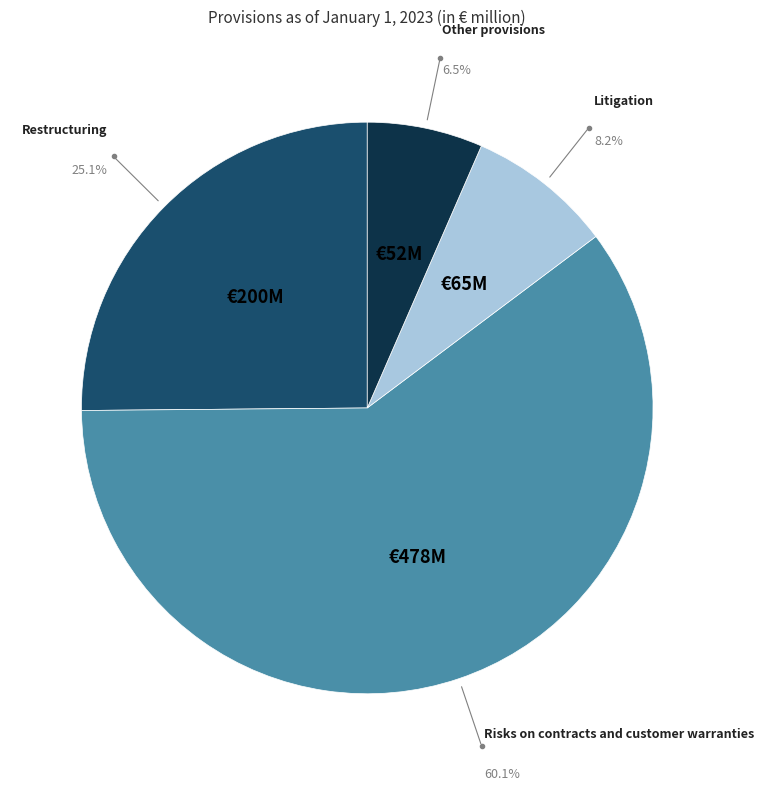

Is there any slice that represents more than half of the pie?

Yes